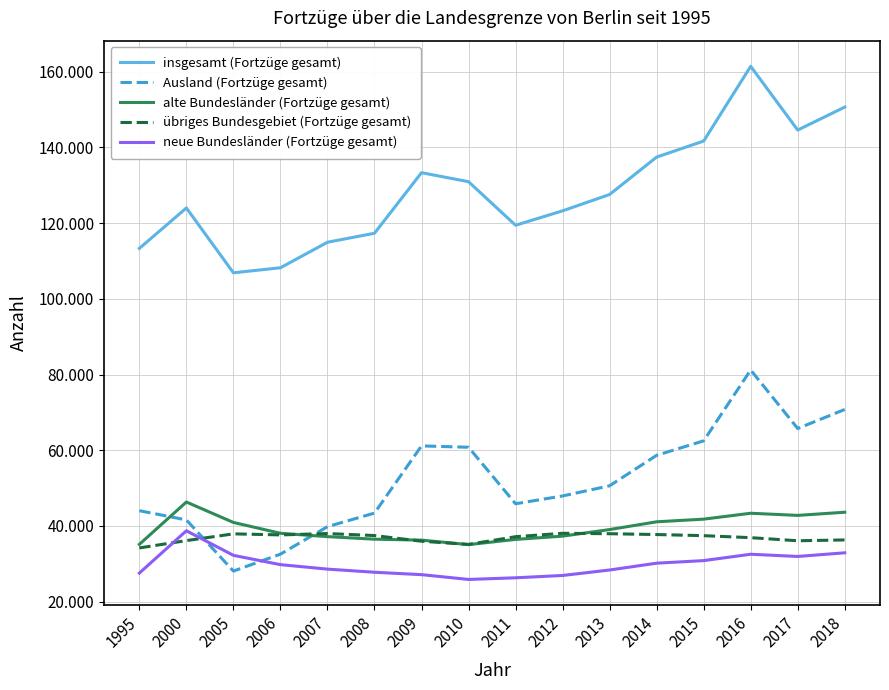

What value does the neue Bundesländer (Fortzüge gesamt) series have at 2014?

30152